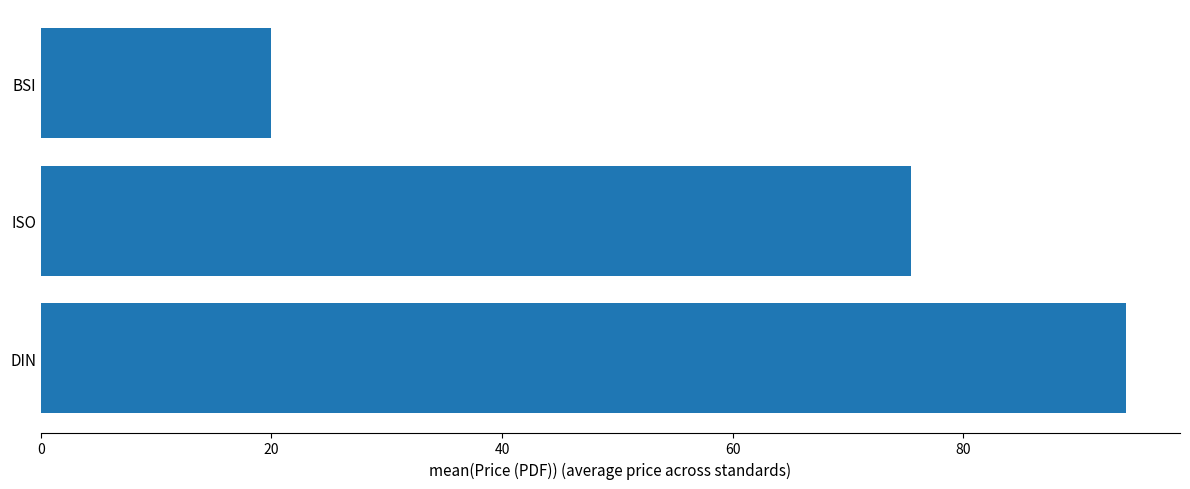

Reading top to bottom, what are all the values shown in this chart?

20.0	75.4	94.1